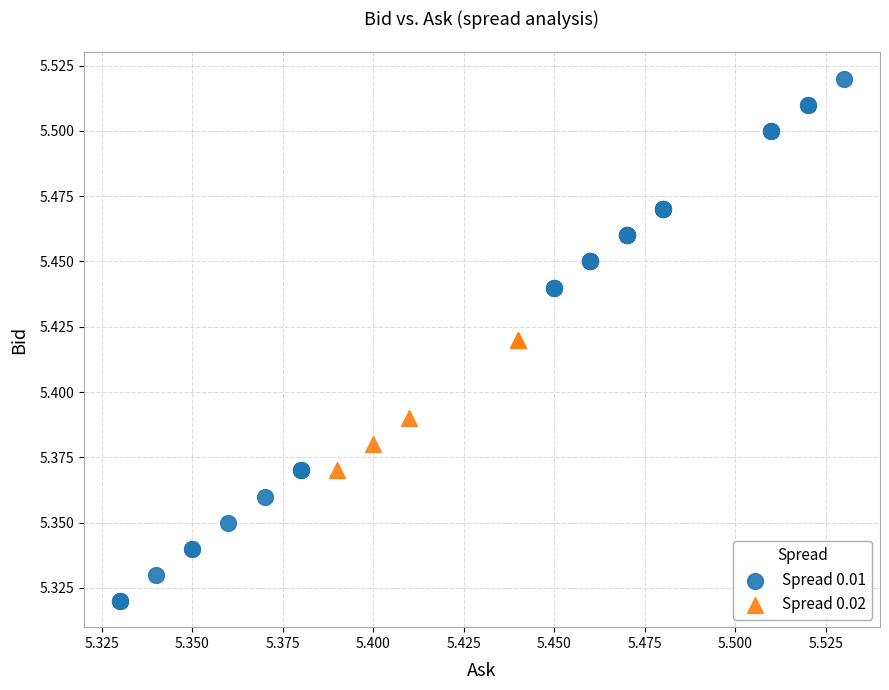

Which series has the largest Y range (max minus min)?

Spread 0.01